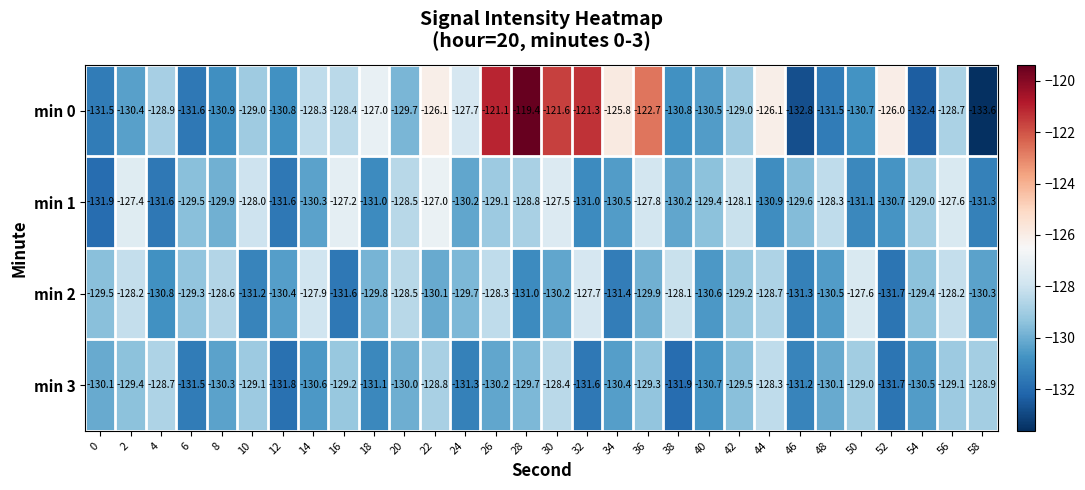

What is the sum of all min 1 values?

-3885.0